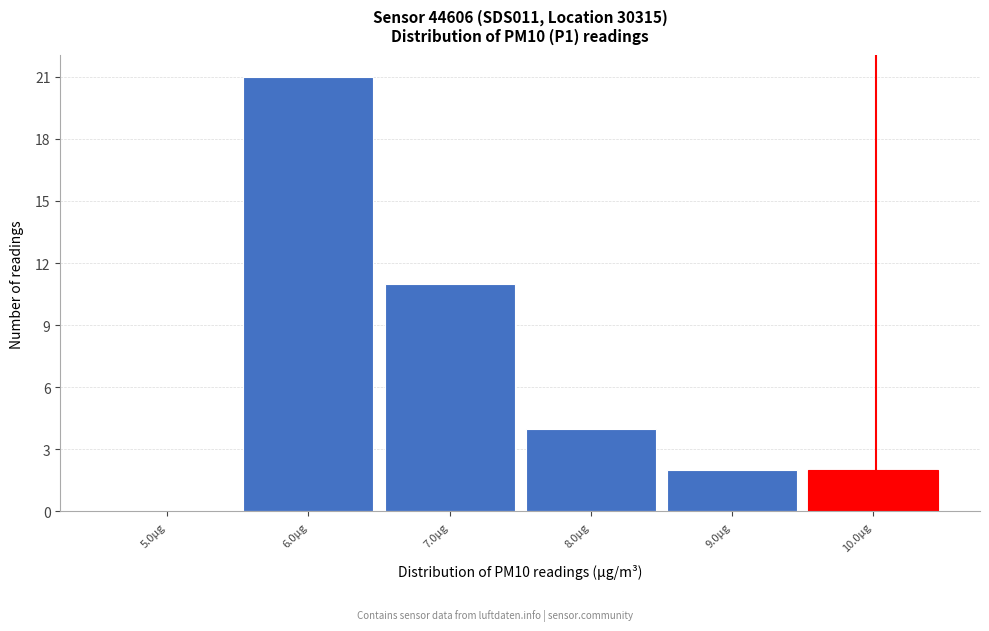

Over which range of the x-axis is the bar tallest?

5.5 to 6.5